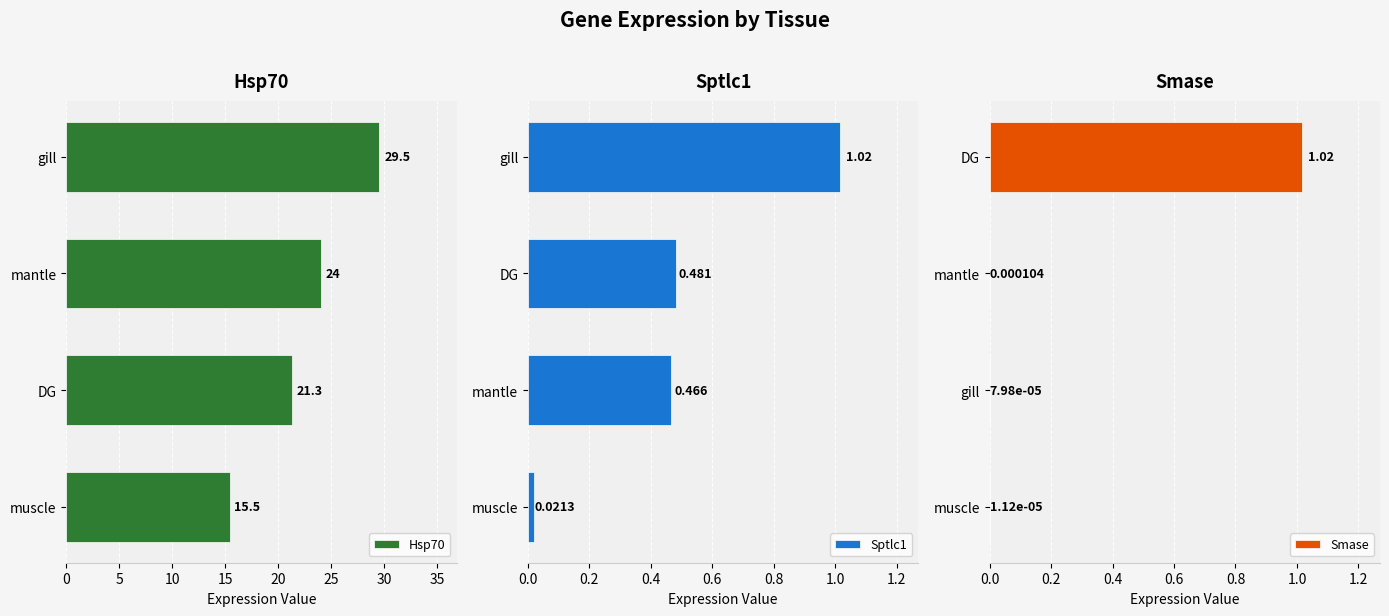

At which label does Sptlc1 reach its peak?

gill